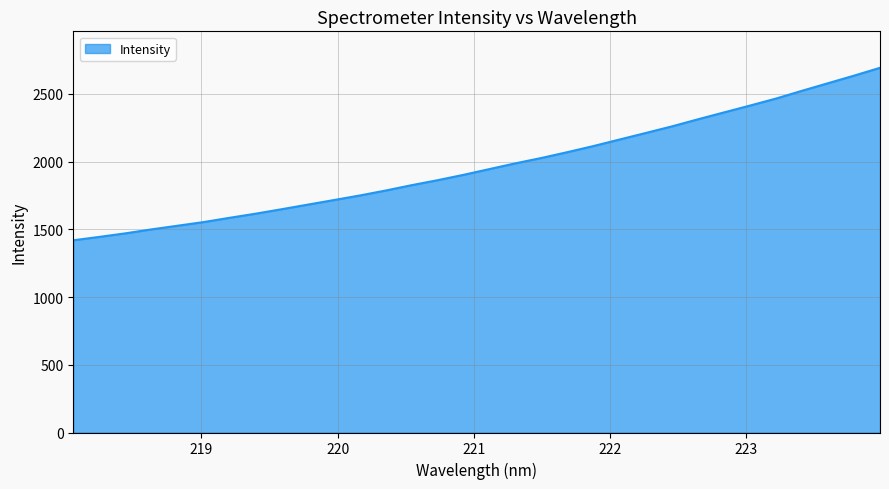

What is the maximum value shown in the chart?

2692.2